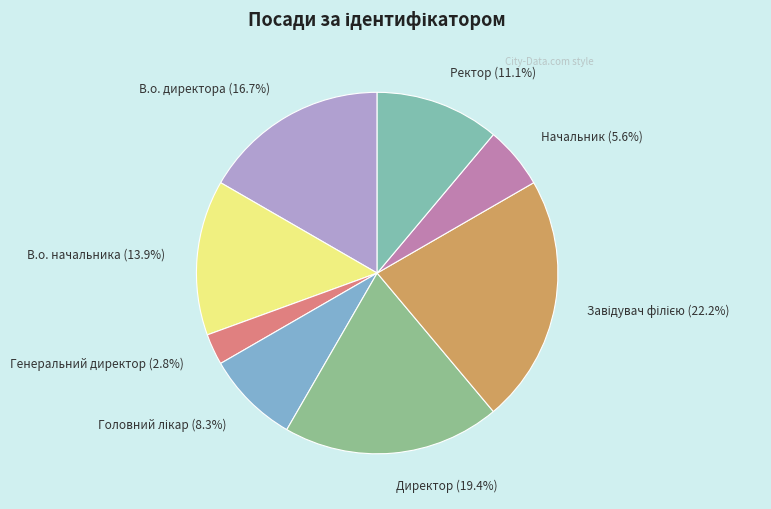

Does any single category account for the majority?

No